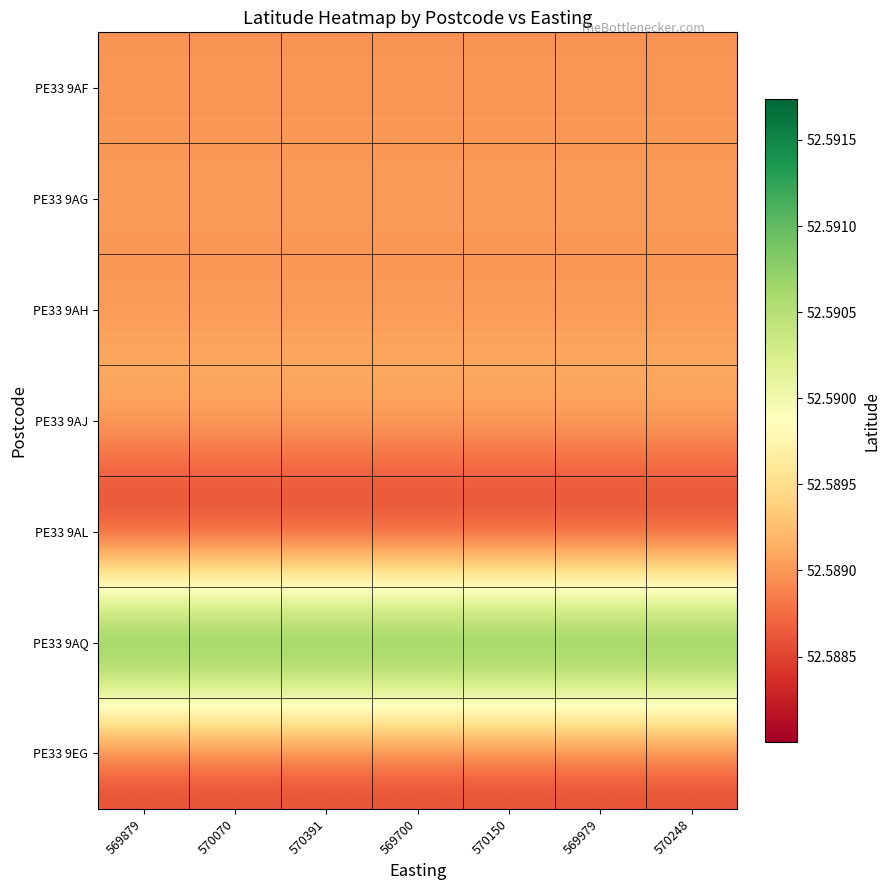

Reading right to left, what are all the values shown in this chart?

PE33 9AF: 570248=52.6	569979=52.6	570150=52.6	569700=52.6	570391=52.6	570070=52.6	569879=52.6
PE33 9AG: 570248=52.6	569979=52.6	570150=52.6	569700=52.6	570391=52.6	570070=52.6	569879=52.6
PE33 9AH: 570248=52.6	569979=52.6	570150=52.6	569700=52.6	570391=52.6	570070=52.6	569879=52.6
PE33 9AJ: 570248=52.6	569979=52.6	570150=52.6	569700=52.6	570391=52.6	570070=52.6	569879=52.6
PE33 9AL: 570248=52.6	569979=52.6	570150=52.6	569700=52.6	570391=52.6	570070=52.6	569879=52.6
PE33 9AQ: 570248=52.6	569979=52.6	570150=52.6	569700=52.6	570391=52.6	570070=52.6	569879=52.6
PE33 9EG: 570248=52.6	569979=52.6	570150=52.6	569700=52.6	570391=52.6	570070=52.6	569879=52.6